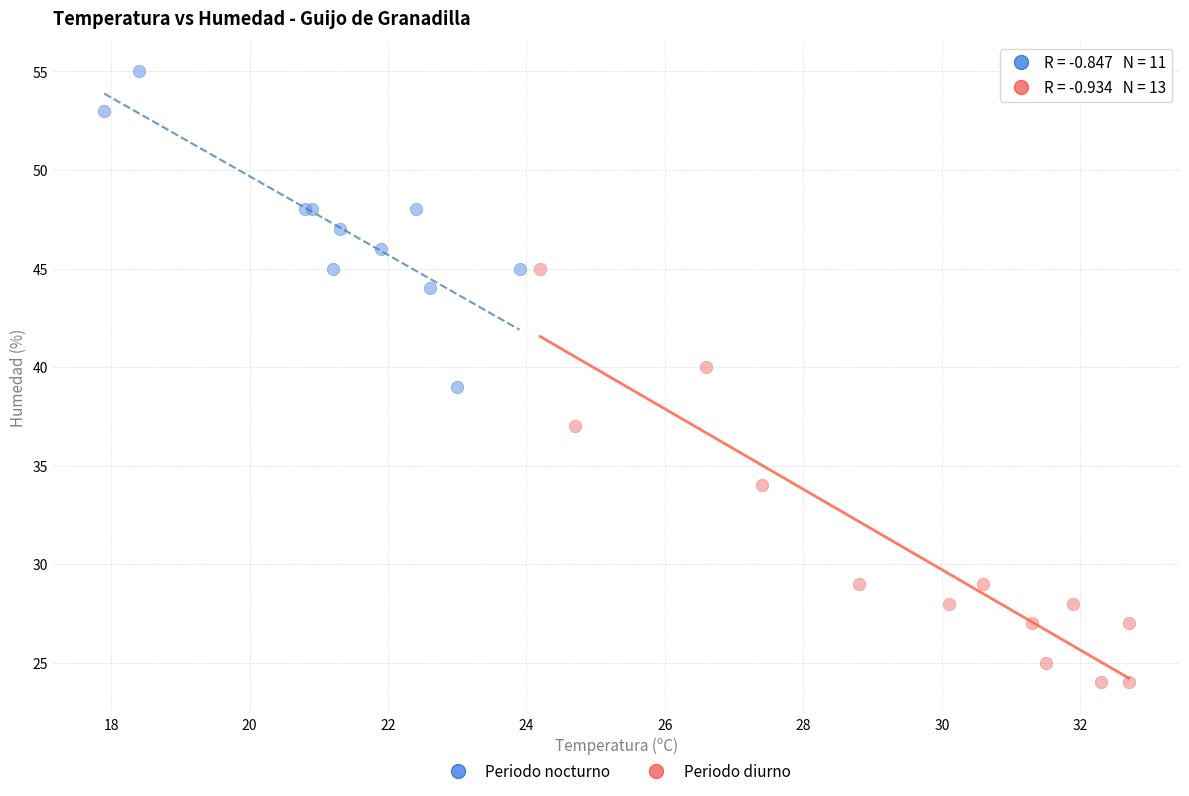

Which series contains the highest Y value?

Periodo nocturno